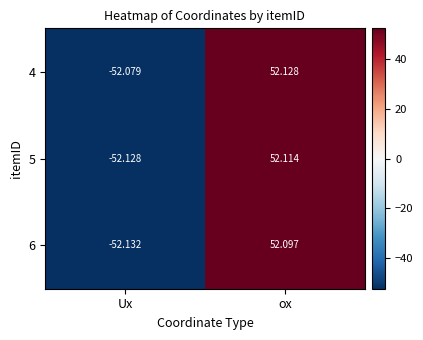

At which label is 5 closest to 0?

ox